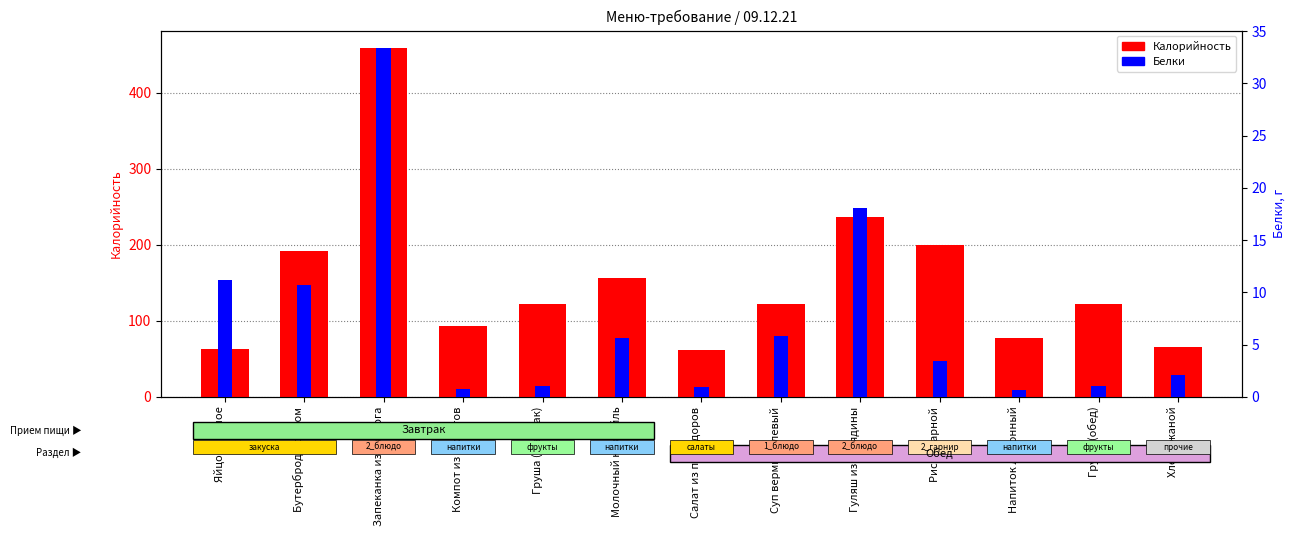

Reading right to left, list all the values displayed in this chart.

Калорийность: 65.0	122.0	77.0	200.0	237.0	122.0	62.0	156.0	122.0	93.0	459.0	192.0	63.0
Белки: 2.1	1.0	0.6	3.4	18.1	5.8	0.9	5.6	1.0	0.7	33.4	10.7	11.2